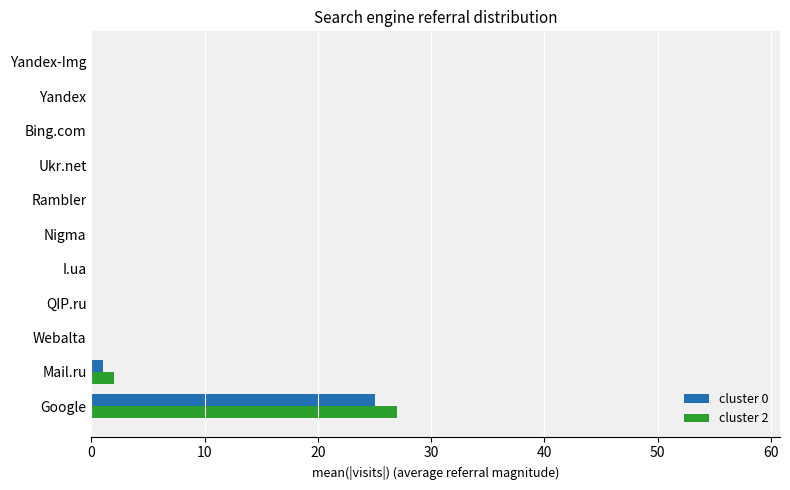

At which category is the sum across all series the highest?

Google